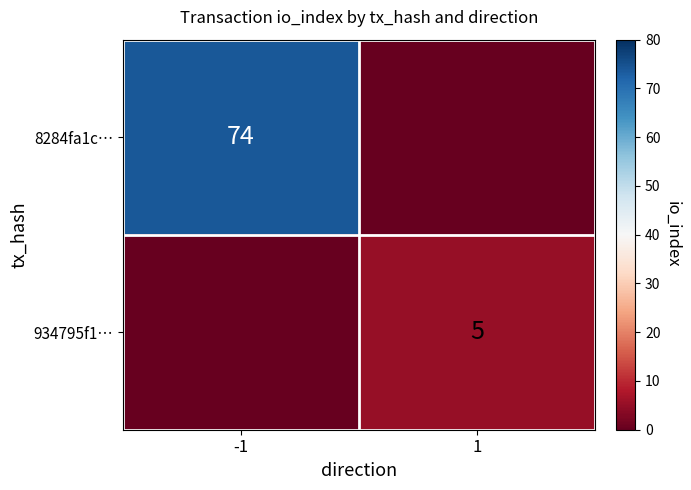

Is it true that 934795f1… equals 3 at 1?

False